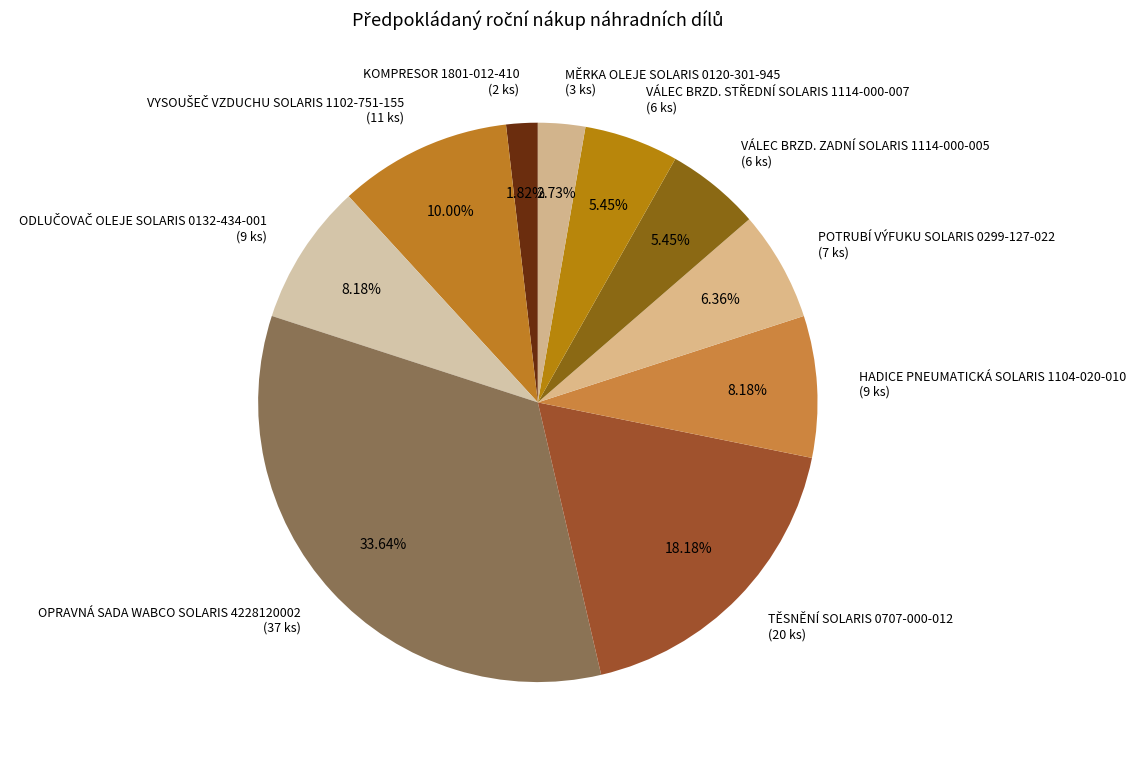

What is the smallest slice in the pie chart?

KOMPRESOR 1801-012-410